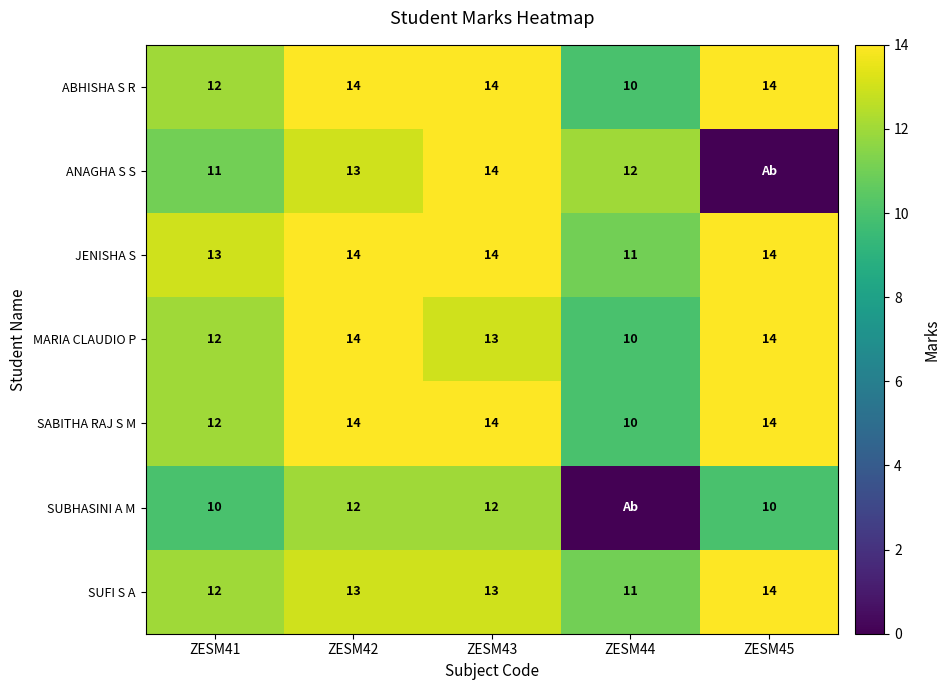

The value of ANAGHA S S at ZESM43 is 24. True or false?

False